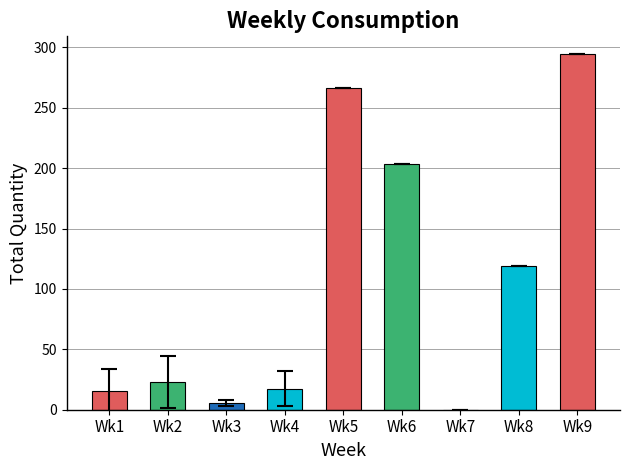

Are the bars grouped side by side (vs. stacked)?

No